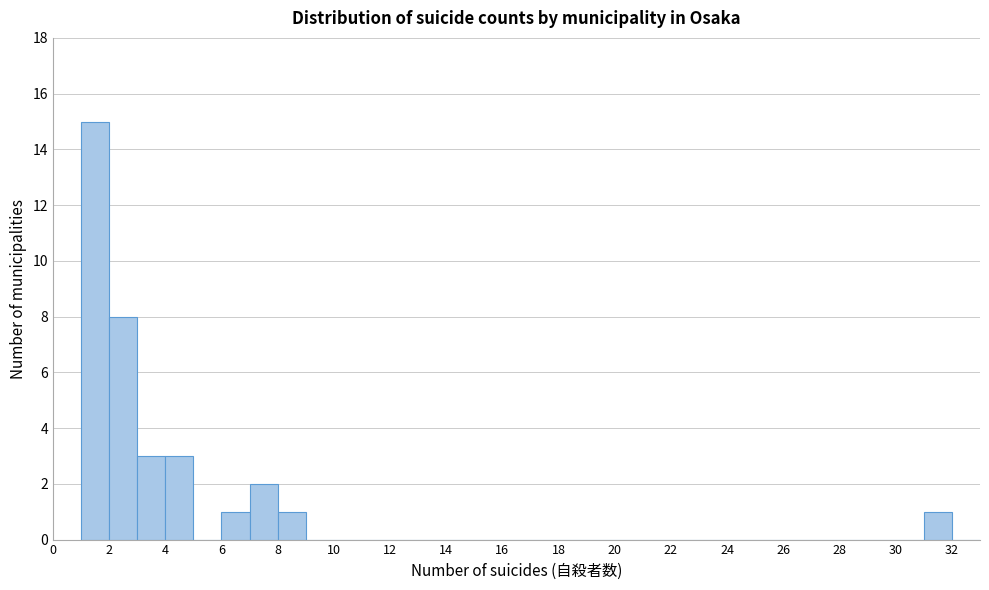

What is the height of the bar covering 4 to 5 on the x-axis? The values are not printed on the chart, so give them approximately, as read against the axis.

3